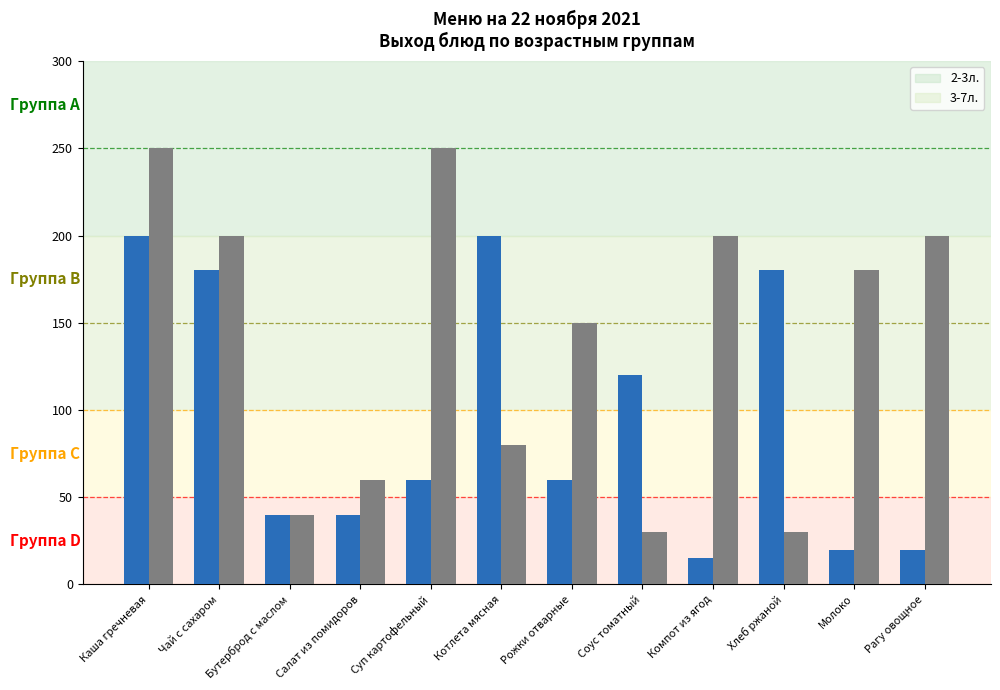

True or false: 3-7л. has a value of 6 at Соус томатный.

False